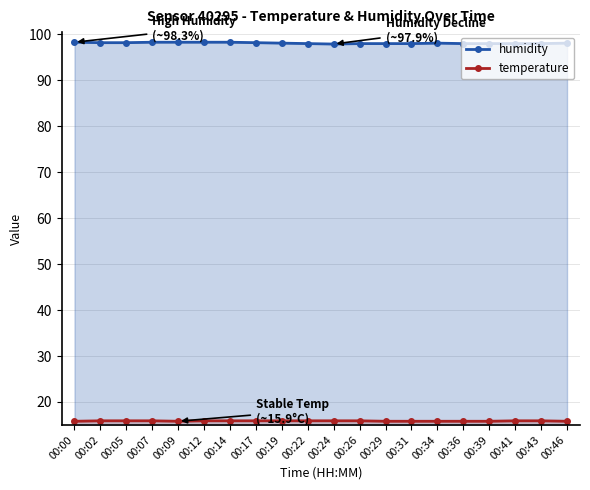

What is the difference between the maximum and minimum values in the temperature series?

0.1